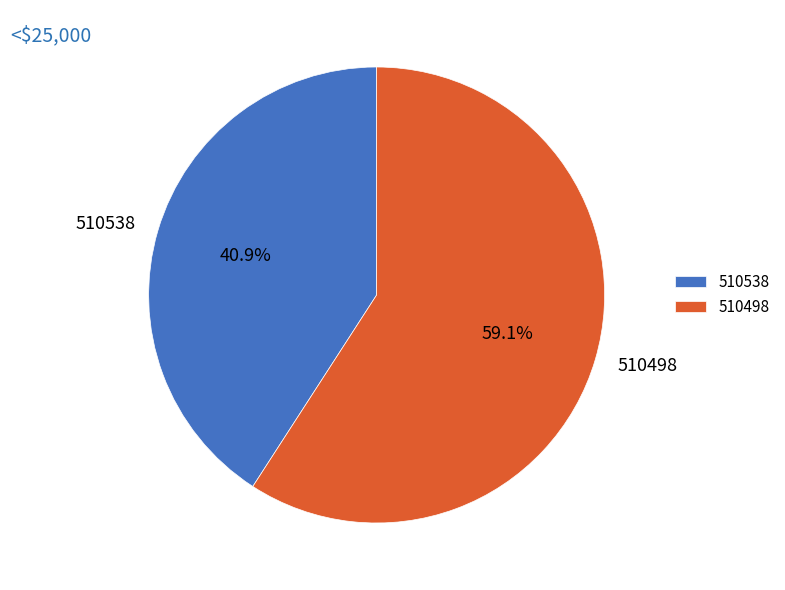

Which category has the biggest portion of the pie?

510498